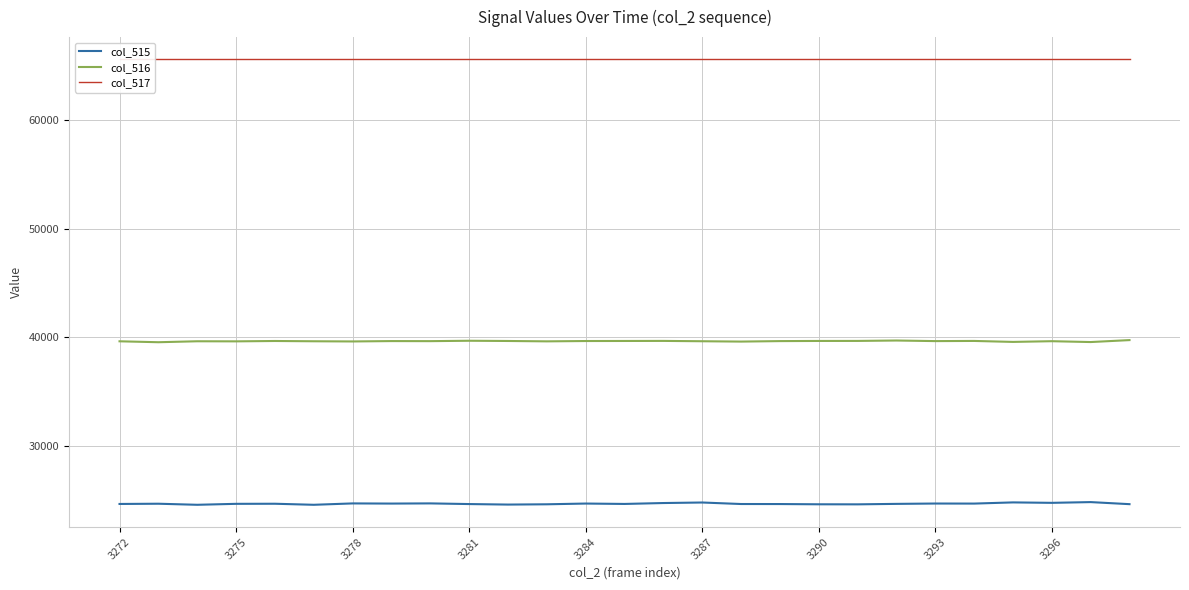

True or false: col_516 and col_515 intersect in this chart.

False